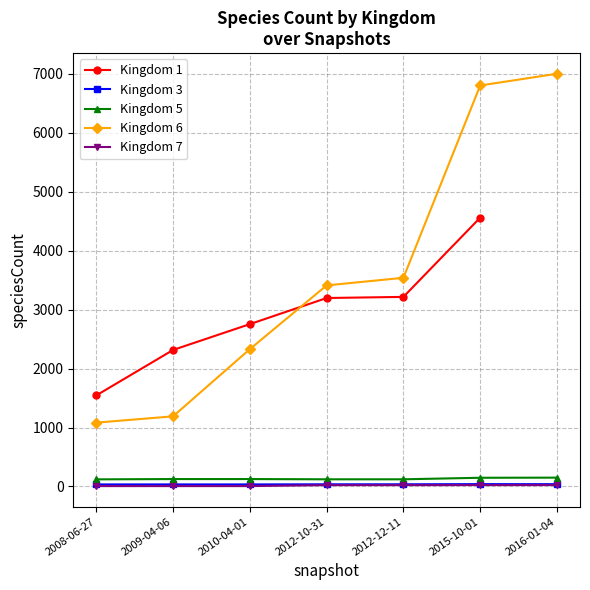

What value does the 7 series have at 2015-10-01, to the nearest 10?

20